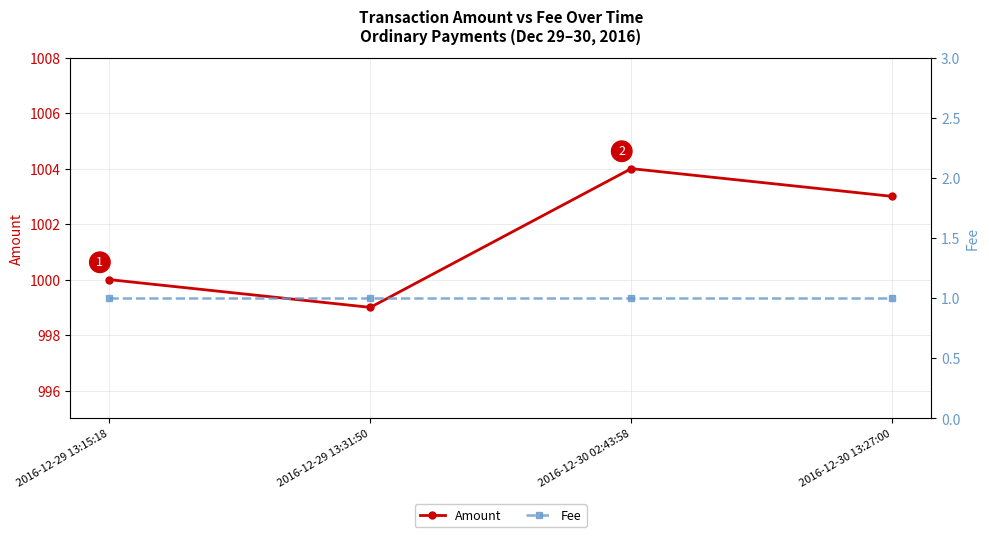

What is the label of the 3rd point from the left?

2016-12-30 02:43:58